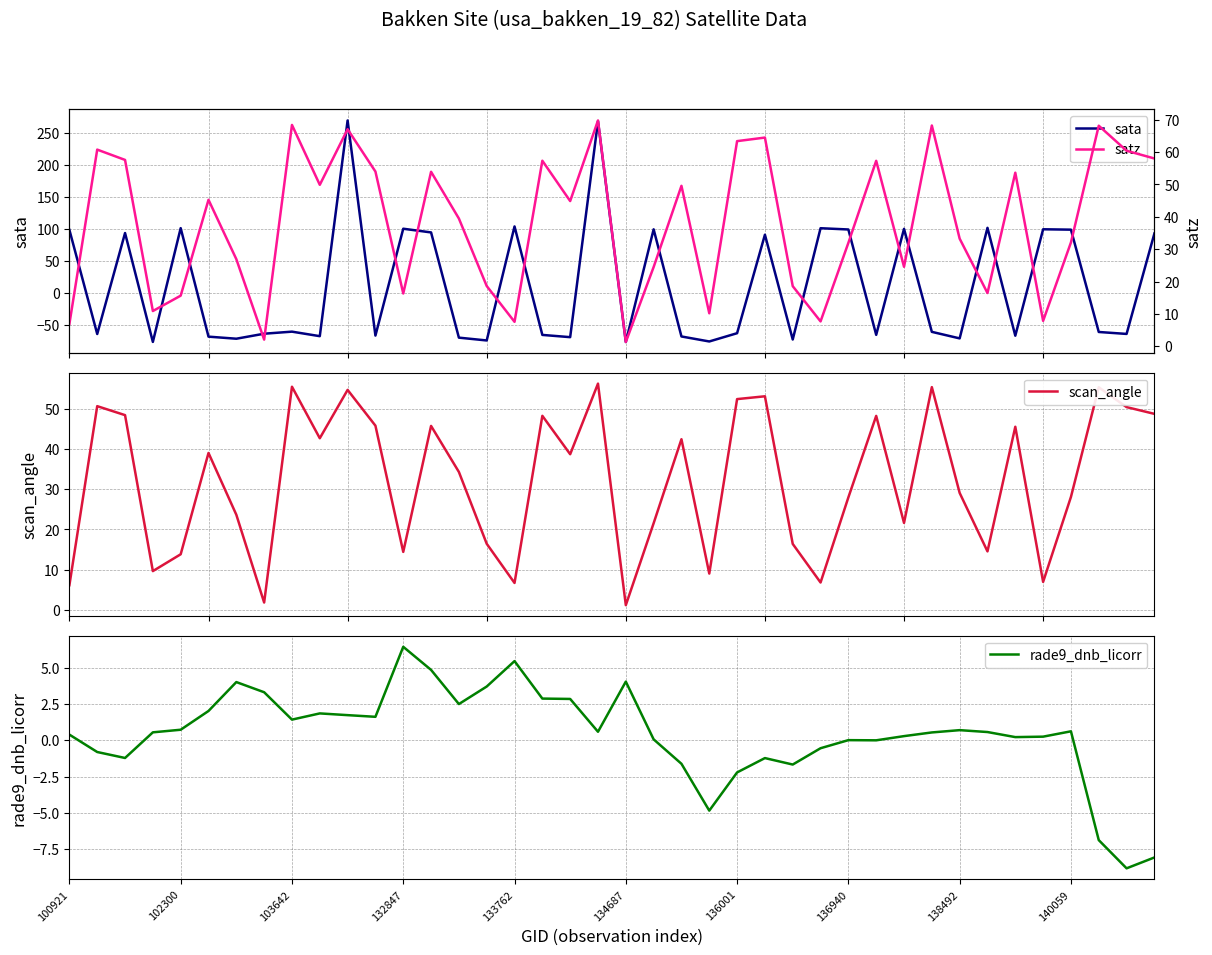

At which label does rade9_dnb_licorr reach its peak?

132847